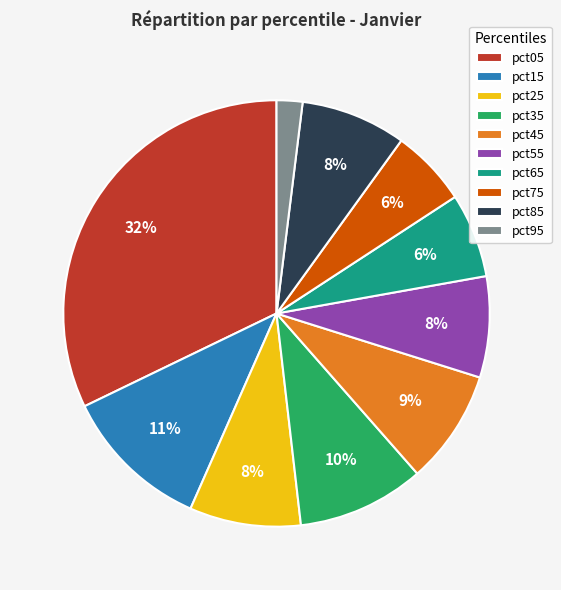

Which slice is the largest?

pct05